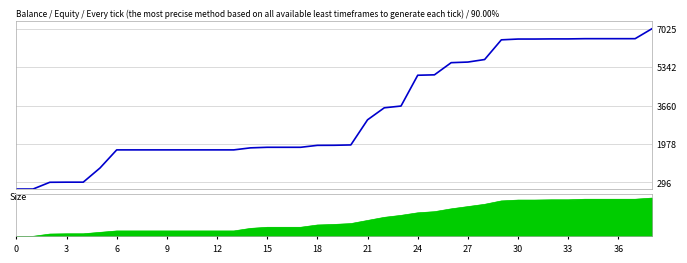

At which label is the value closest to 3512?

22